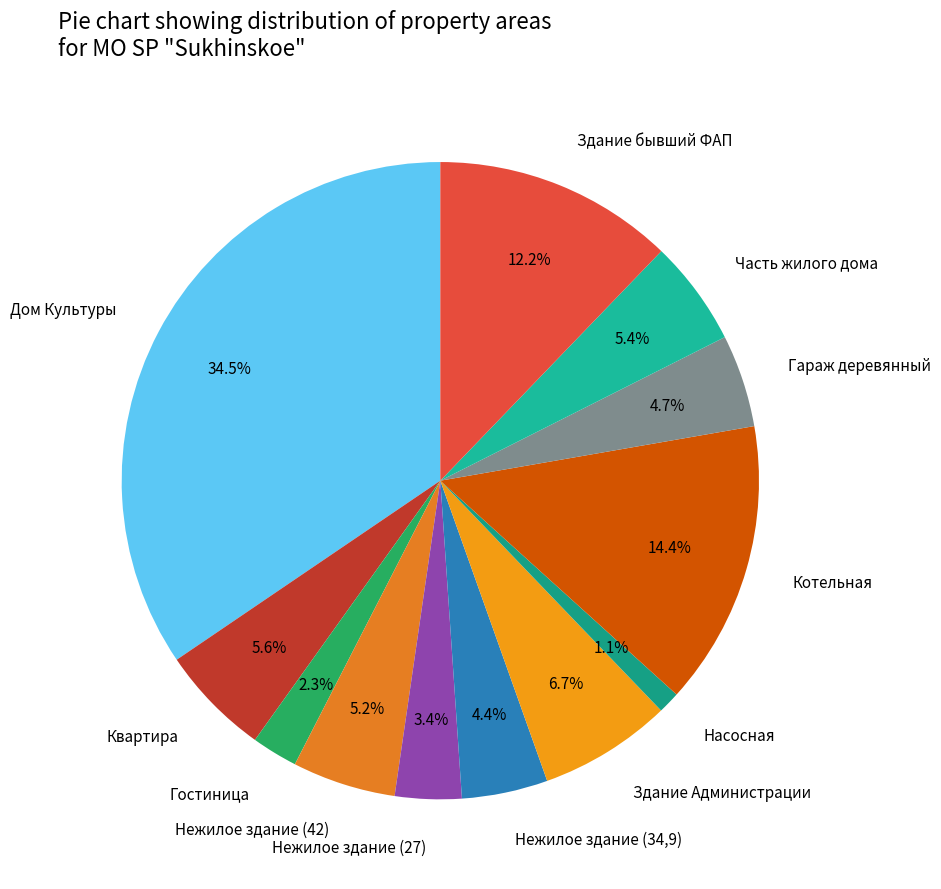

Is it true that Гараж деревянный is 5% of the pie?

True